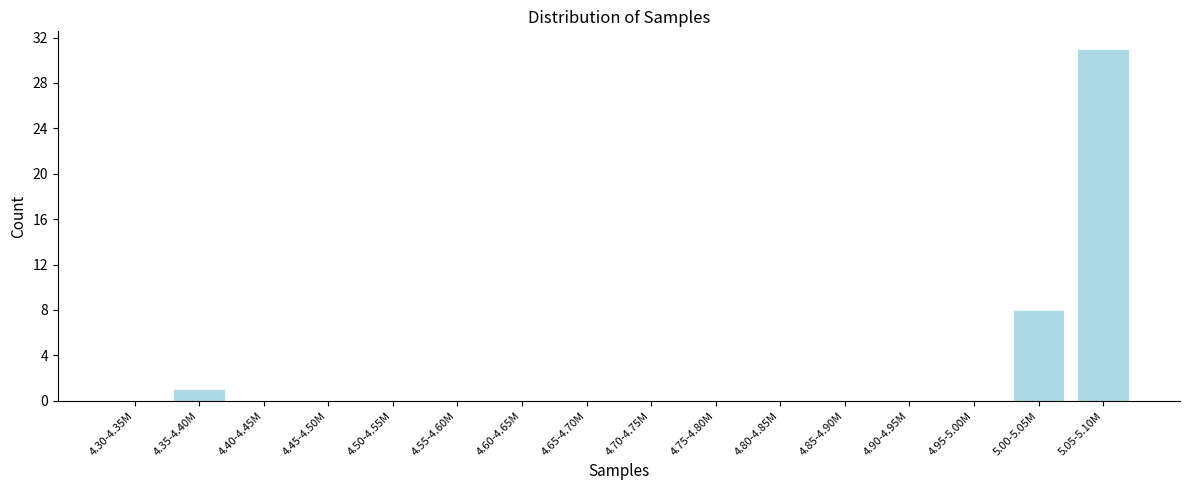

Reading right to left, transcribe all the data shown in this chart.

5.05-5.10M=31	5.00-5.05M=8	4.95-5.00M=0	4.90-4.95M=0	4.85-4.90M=0	4.80-4.85M=0	4.75-4.80M=0	4.70-4.75M=0	4.65-4.70M=0	4.60-4.65M=0	4.55-4.60M=0	4.50-4.55M=0	4.45-4.50M=0	4.40-4.45M=0	4.35-4.40M=1	4.30-4.35M=0